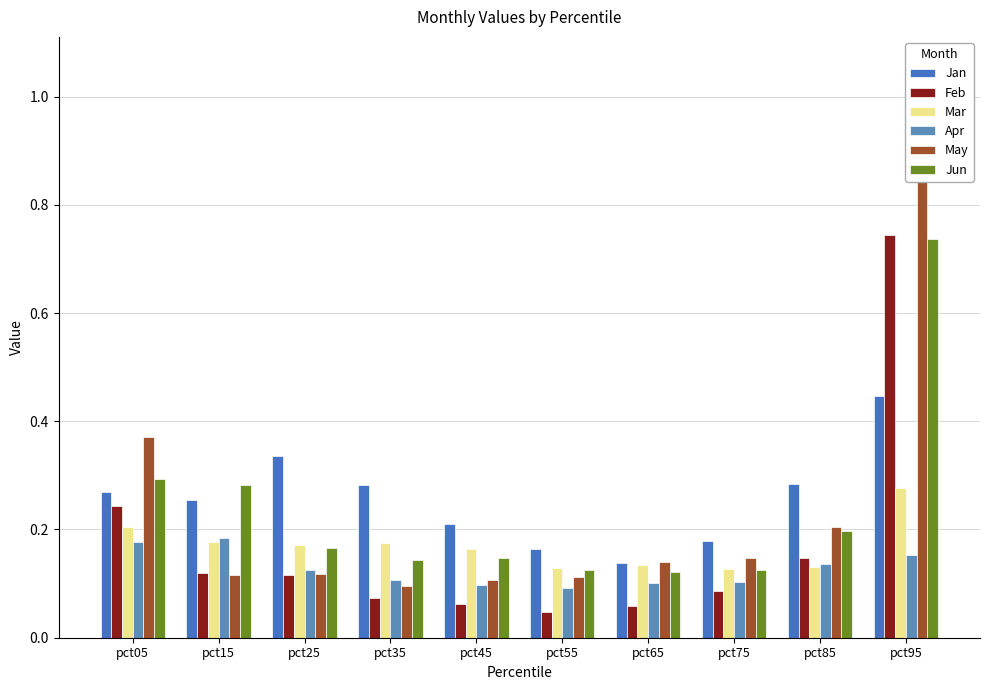

Which series has the largest total across all categories?

Jan